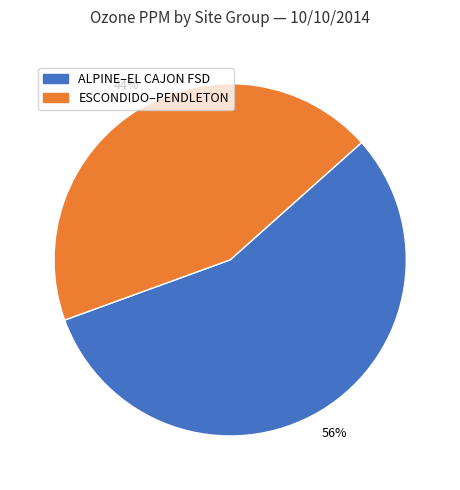

Rank the categories by value from highest to lowest.

ALPINE–EL CAJON FSD, ESCONDIDO–PENDLETON